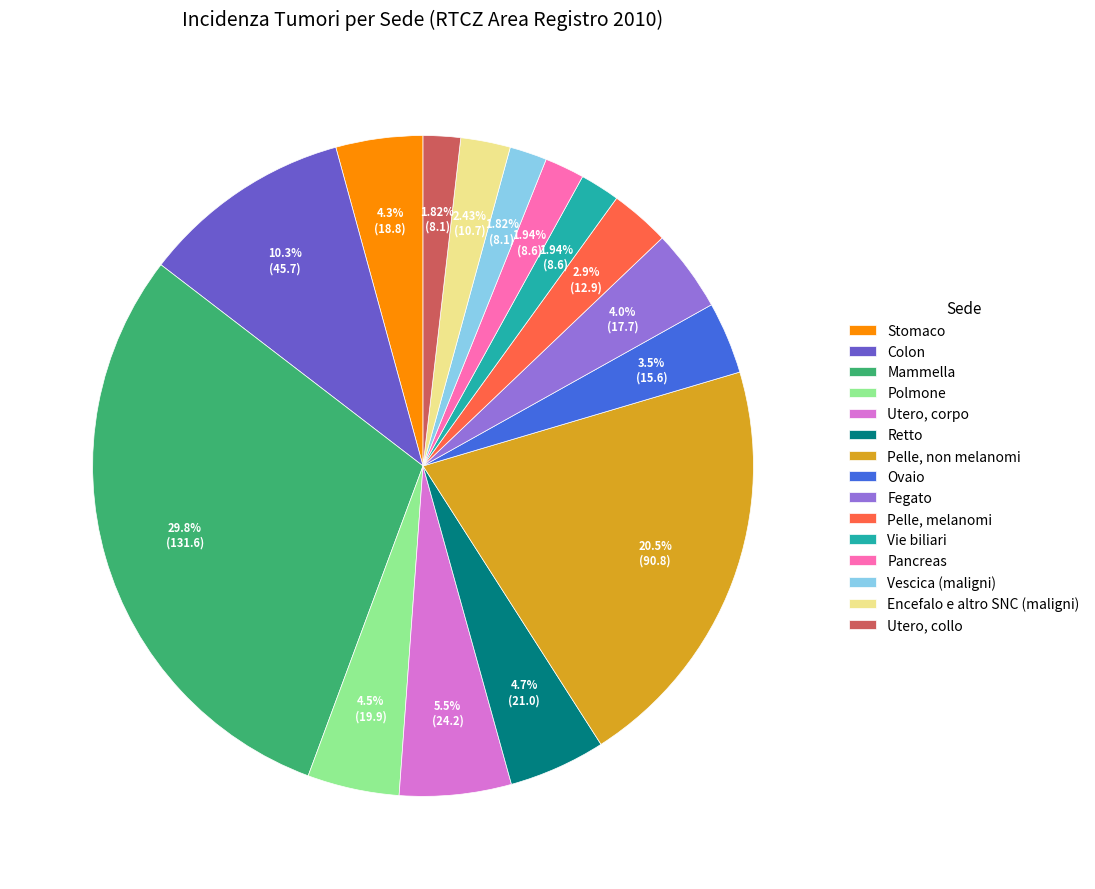

Is the sum of Pelle, melanomi and Mammella greater than half?

No